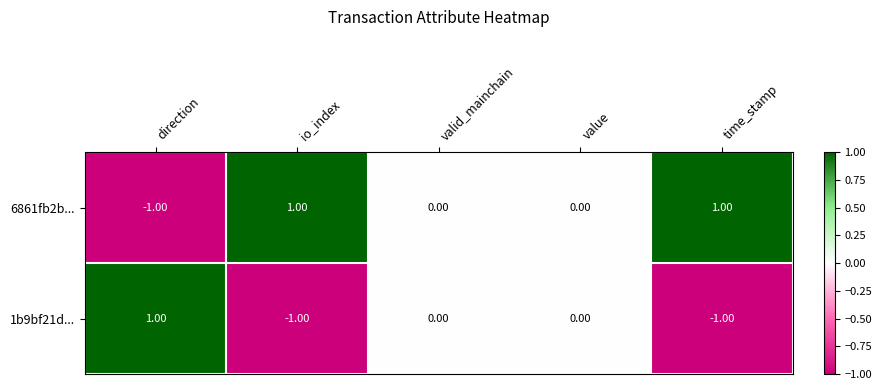

Which series has the largest total across all categories?

6861fb2b...